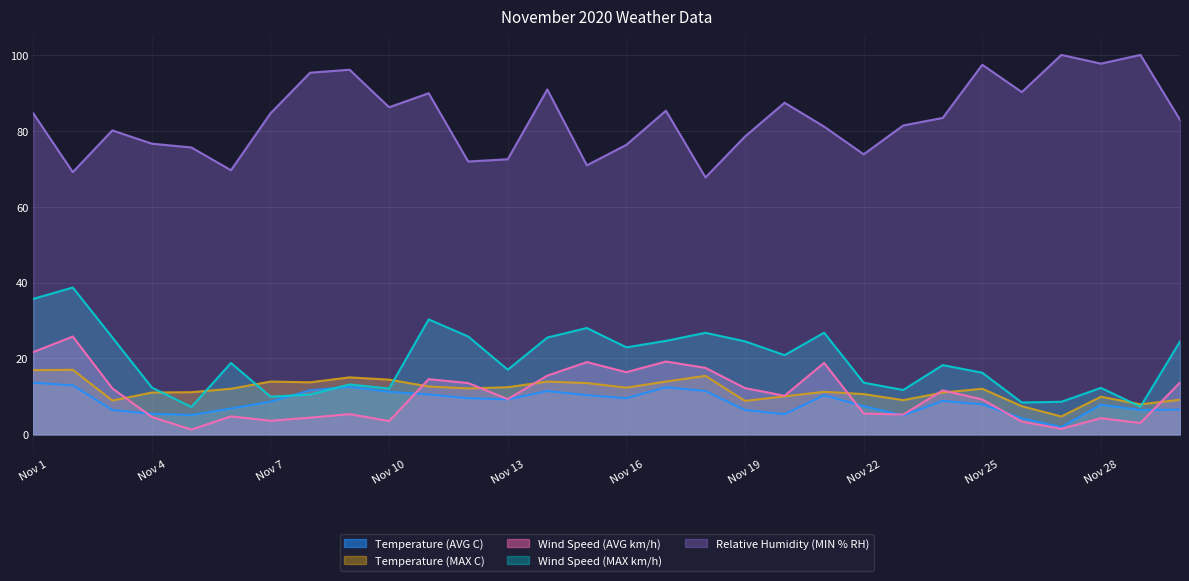

What is the minimum value for Relative Humidity (MIN % RH)?

67.7